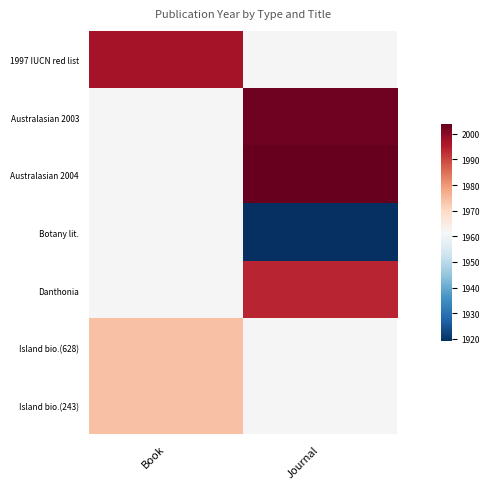

Is the value of 1997 IUCN red list at Journal greater than the value of Botany lit. at Journal?

No